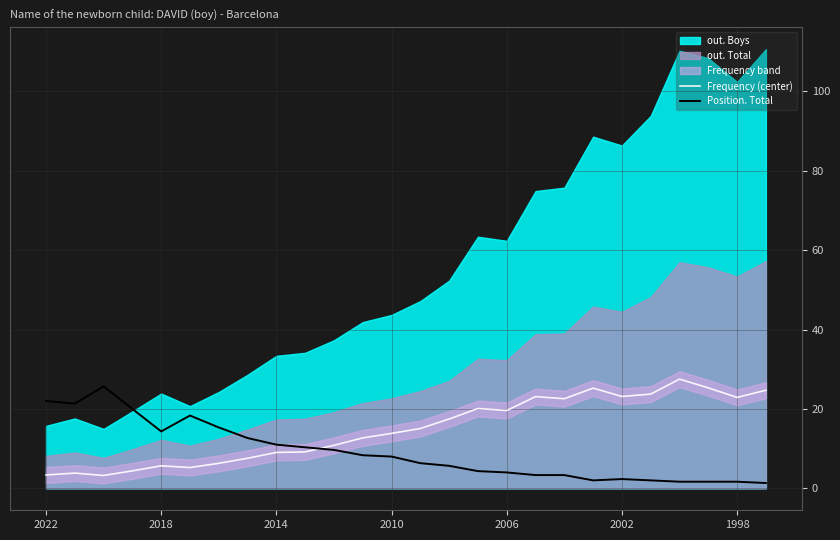

What is the highest value of the Position. Total series?

25.7